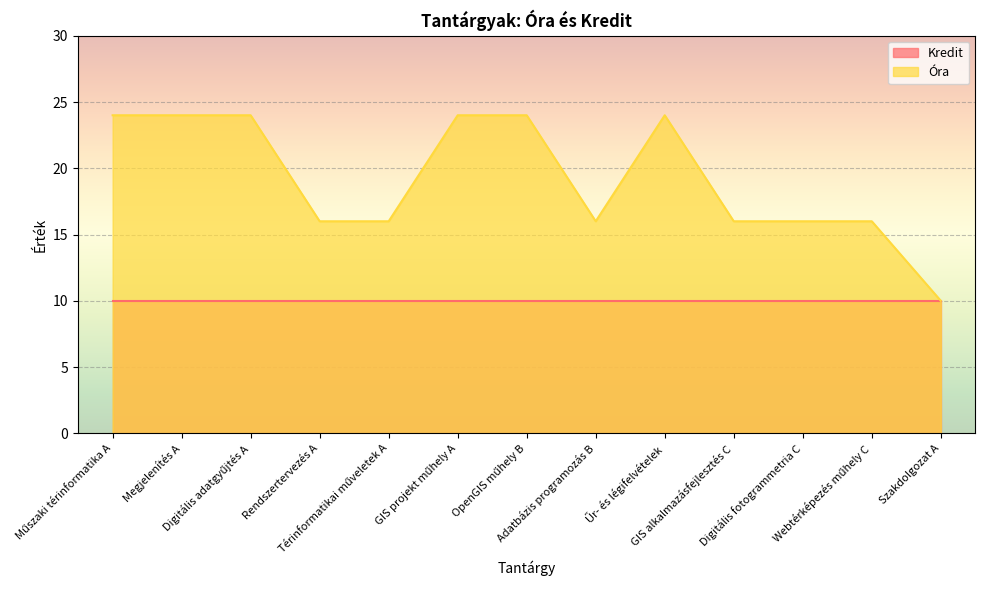

At which label is the value closest to 17?

Rendszertervezés A